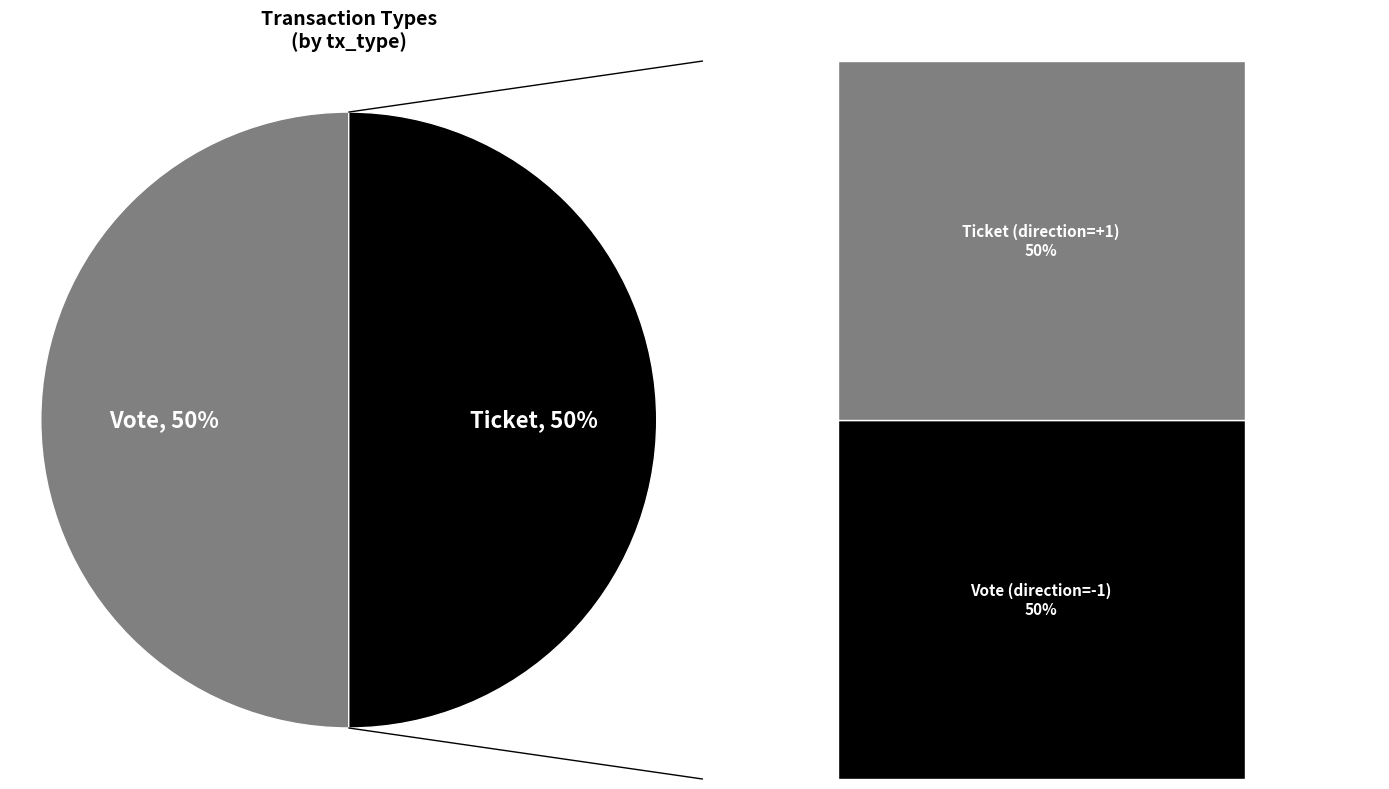

How many segments does this pie chart have?

2